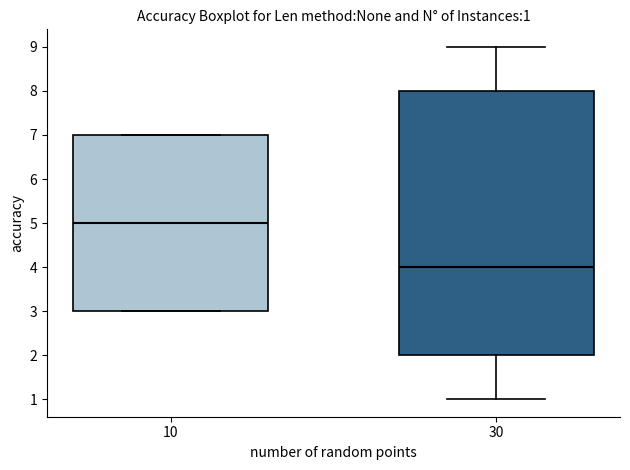

Comparing the boxes themselves (not the whiskers), which one is the tallest?

30